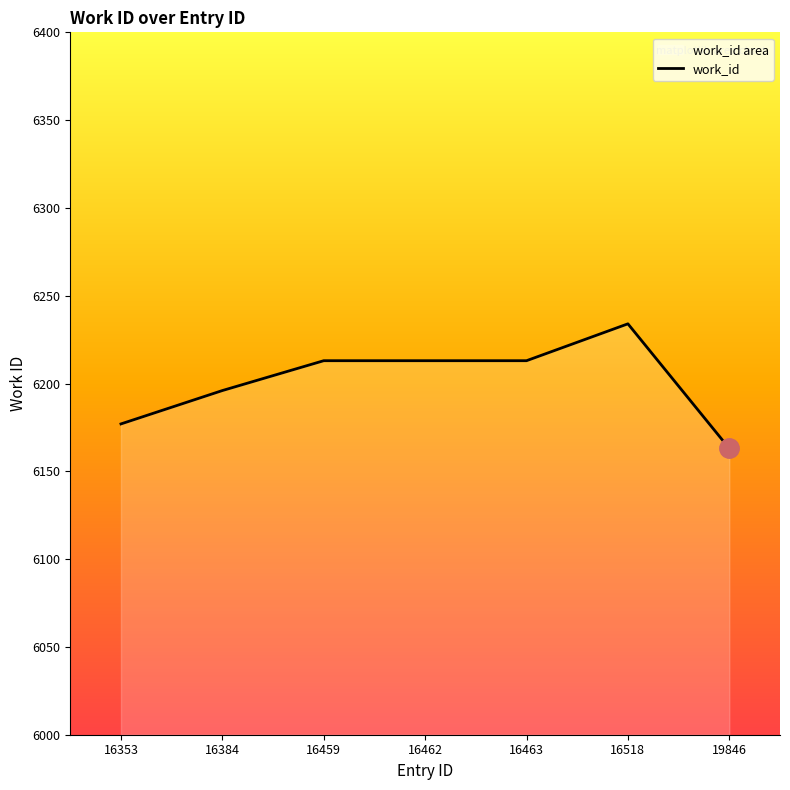

Reading left to right, transcribe all the data shown in this chart.

6177	6196	6213	6213	6213	6234	6163